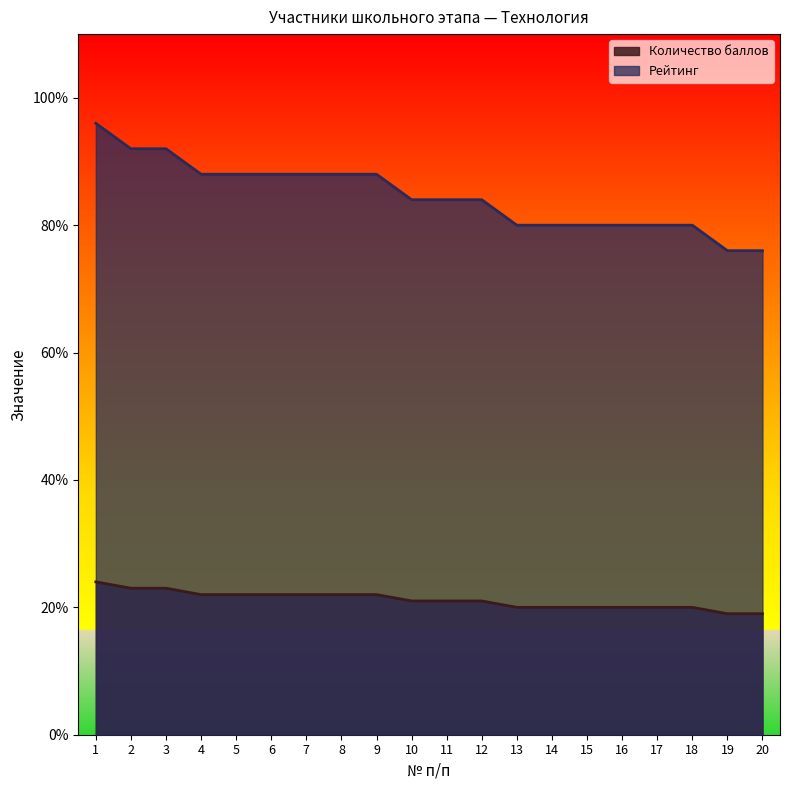

Between 3 and 12, which series saw the biggest shift?

Рейтинг